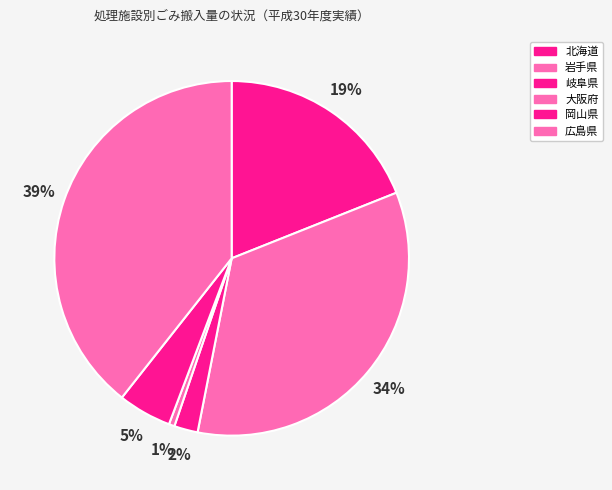

Do 広島県 and 北海道 together represent more than half of the pie?

Yes